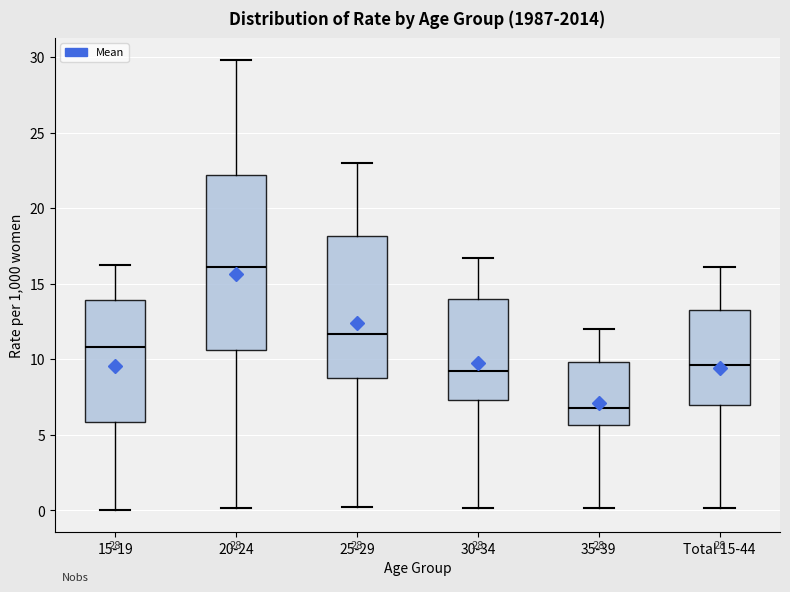

Which box has the lowest median line?

35-39